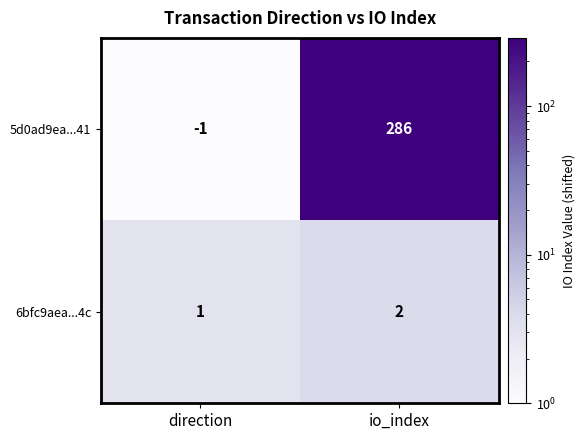

Reading left to right, list all the values displayed in this chart.

5d0ad9ea...41: direction=-1	io_index=286
6bfc9aea...4c: direction=1	io_index=2